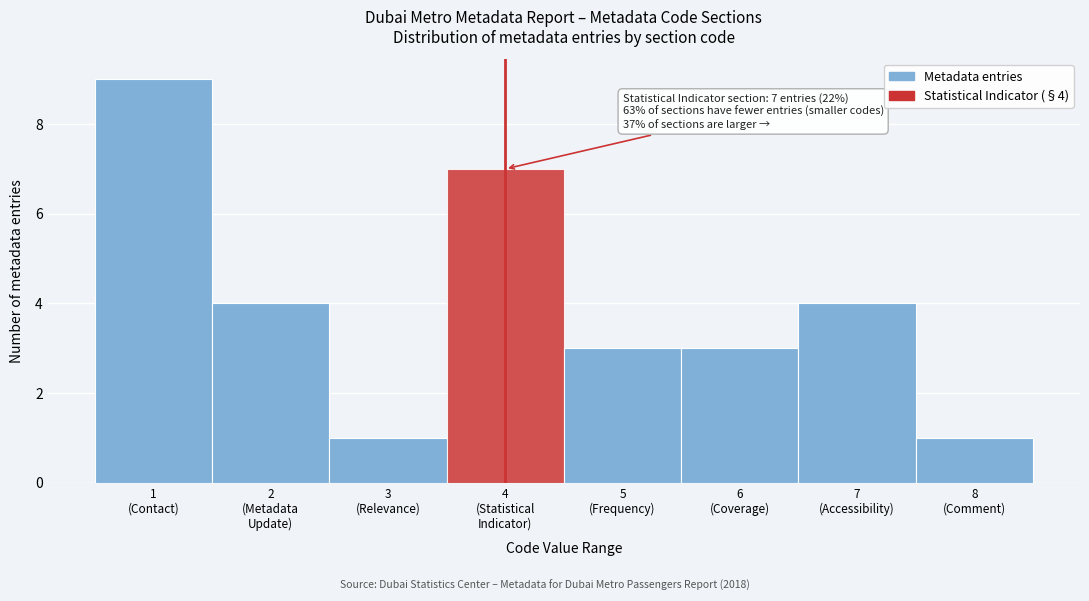

Reading left to right, extract all data points from this chart.

9	4	1	7	3	3	4	1